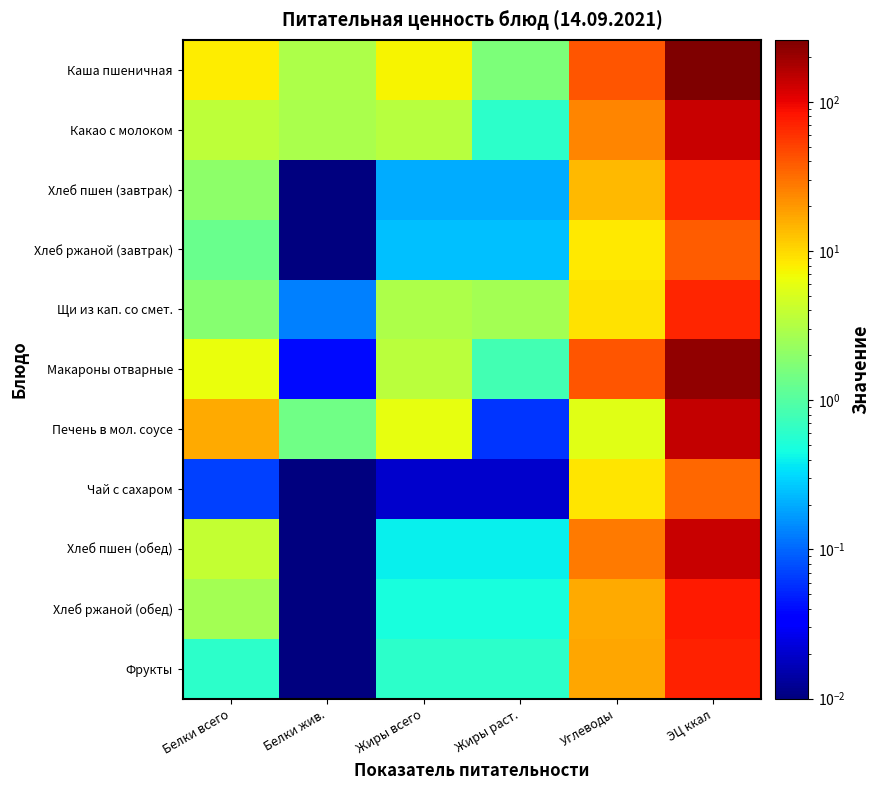

Reading left to right, extract all data points from this chart.

Каша пшеничная: Белки всего=8.2	Белки жив.=2.9	Жиры всего=7.5	Жиры раст.=1.6	Углеводы=40.7	ЭЦ ккал=260.6
Какао с молоком: Белки всего=3.6	Белки жив.=2.9	Жиры всего=3.3	Жиры раст.=0.6	Углеводы=24.1	ЭЦ ккал=134.8
Хлеб пшен (завтрак): Белки всего=2.0	Белки жив.=0.0	Жиры всего=0.2	Жиры раст.=0.2	Углеводы=14.1	ЭЦ ккал=67.2
Хлеб ржаной (завтрак): Белки всего=1.3	Белки жив.=0.0	Жиры всего=0.2	Жиры раст.=0.2	Углеводы=8.3	ЭЦ ккал=38.7
Щи из кап. со смет.: Белки всего=1.8	Белки жив.=0.1	Жиры всего=3.0	Жиры раст.=2.7	Углеводы=9.3	ЭЦ ккал=68.4
Макароны отварные: Белки всего=6.4	Белки жив.=0.0	Жиры всего=3.6	Жиры раст.=0.8	Углеводы=40.9	ЭЦ ккал=220.7
Печень в мол. соусе: Белки всего=16.4	Белки жив.=1.4	Жиры всего=6.2	Жиры раст.=0.1	Углеводы=5.7	ЭЦ ккал=143.6
Чай с сахаром: Белки всего=0.1	Белки жив.=0.0	Жиры всего=0.0	Жиры раст.=0.0	Углеводы=8.8	ЭЦ ккал=34.0
Хлеб пшен (обед): Белки всего=4.0	Белки жив.=0.0	Жиры всего=0.4	Жиры раст.=0.4	Углеводы=28.1	ЭЦ ккал=134.3
Хлеб ржаной (обед): Белки всего=2.6	Белки жив.=0.0	Жиры всего=0.5	Жиры раст.=0.5	Углеводы=16.7	ЭЦ ккал=77.3
Фрукты: Белки всего=0.6	Белки жив.=0.0	Жиры всего=0.6	Жиры раст.=0.6	Углеводы=17.3	ЭЦ ккал=72.5